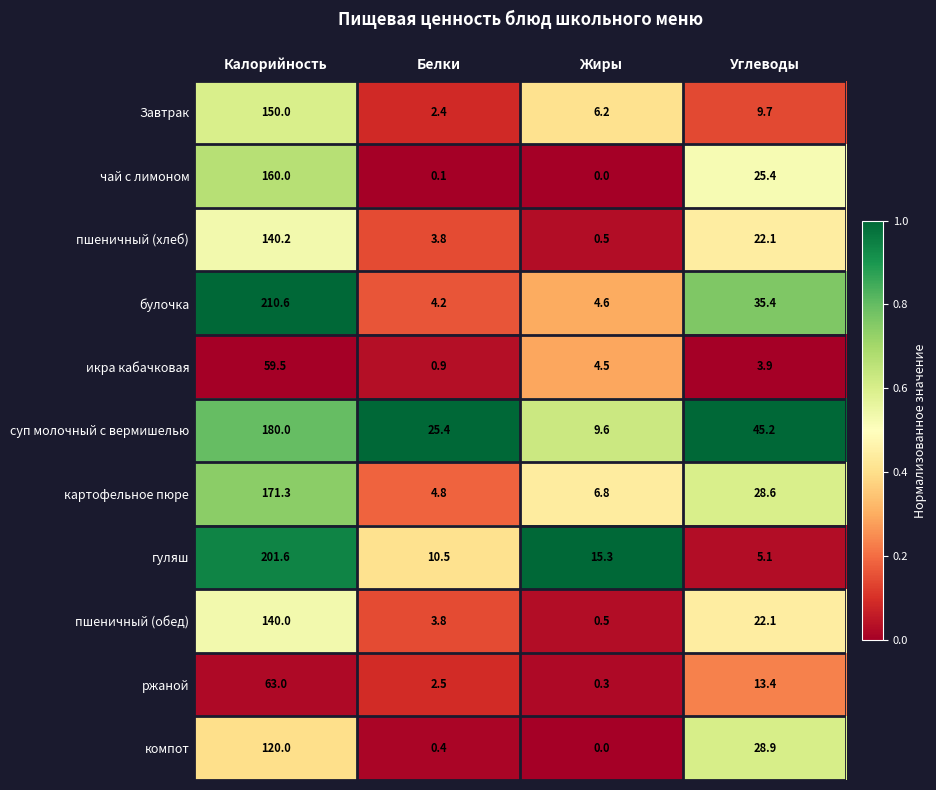

What is the spread (max minus min) of values at Углеводы?

41.3